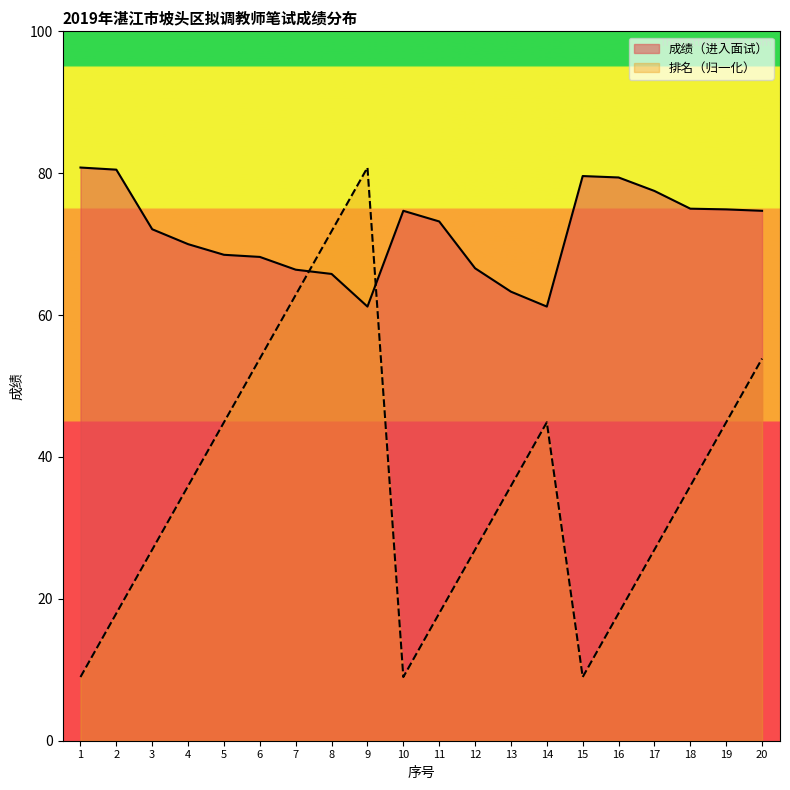

What are all the series names shown in the legend?

成绩（进入面试）, 排名（归一化）